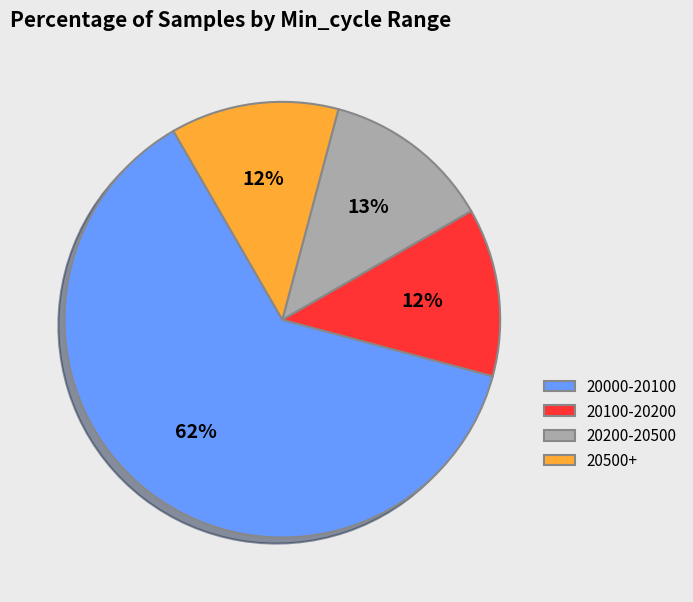

How many slices are in this pie chart?

4